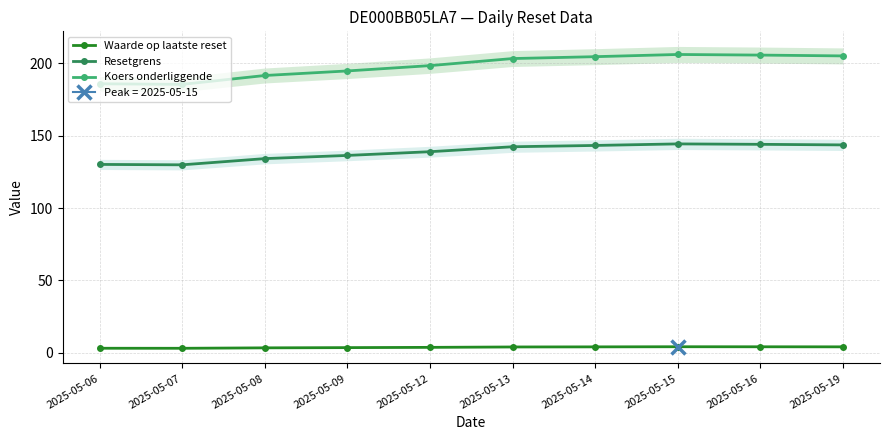

Between 2025-05-07 and 2025-05-15, which series saw the biggest shift?

Koers onderliggende